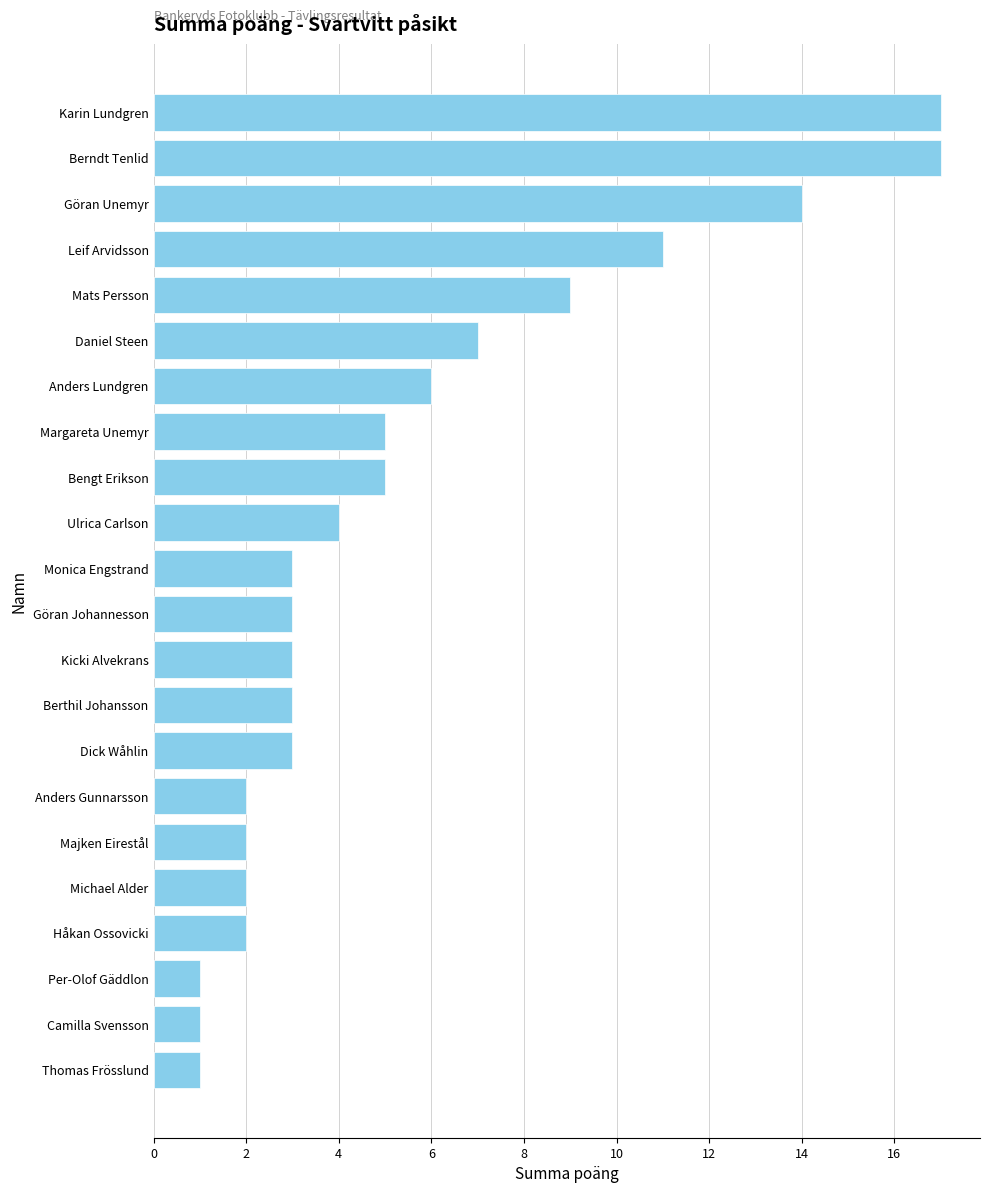

True or false: the data shows 3 at Berthil Johansson.

True